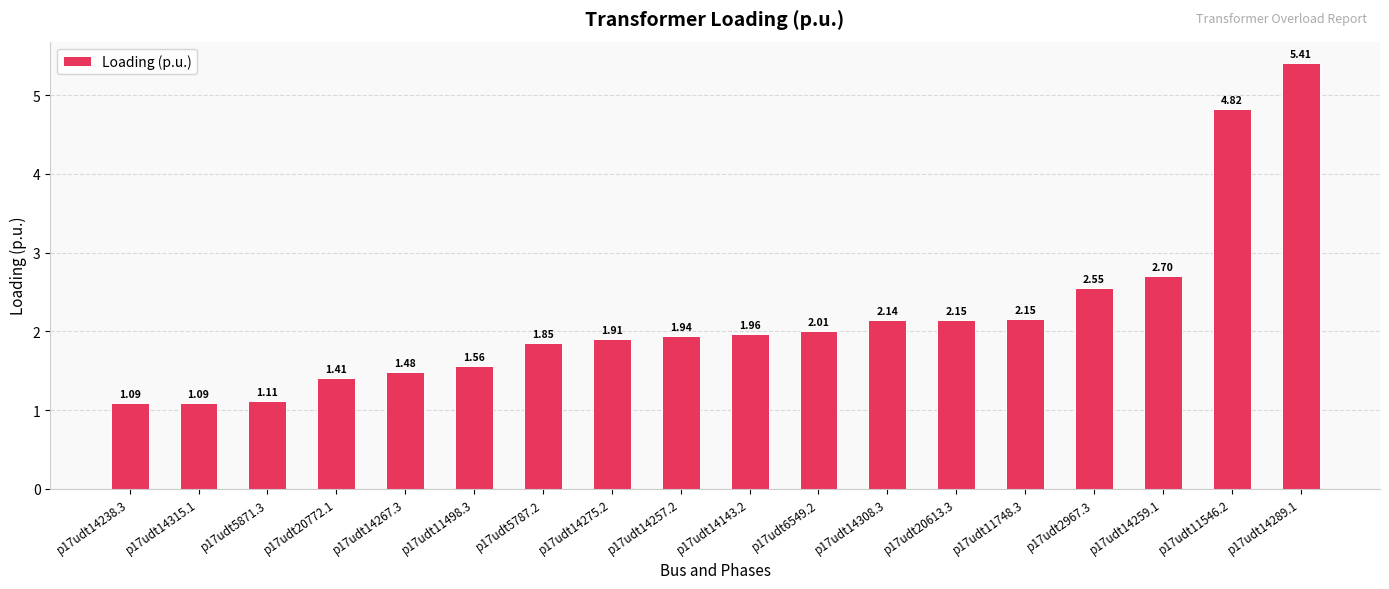

What is the sum of all values?

39.3